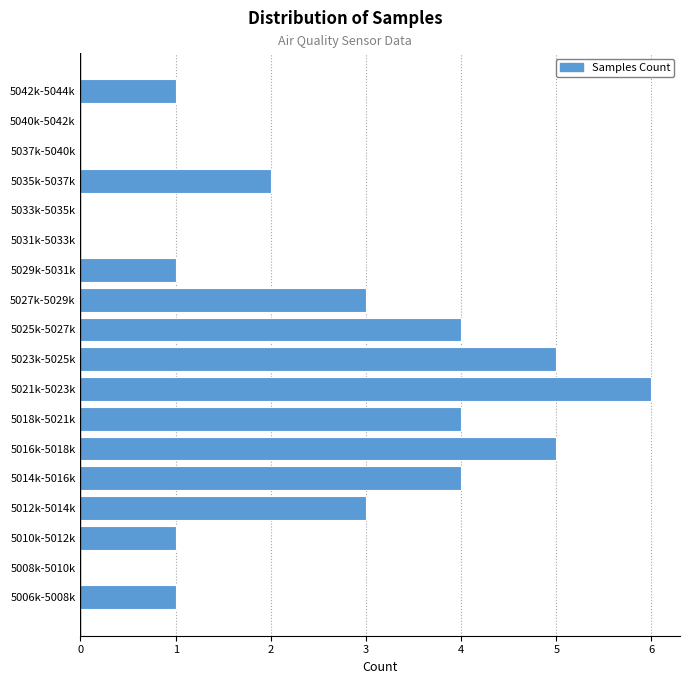

Reading bottom to top, what are all the values shown in this chart?

5006k-5008k=1	5008k-5010k=0	5010k-5012k=1	5012k-5014k=3	5014k-5016k=4	5016k-5018k=5	5018k-5021k=4	5021k-5023k=6	5023k-5025k=5	5025k-5027k=4	5027k-5029k=3	5029k-5031k=1	5031k-5033k=0	5033k-5035k=0	5035k-5037k=2	5037k-5040k=0	5040k-5042k=0	5042k-5044k=1